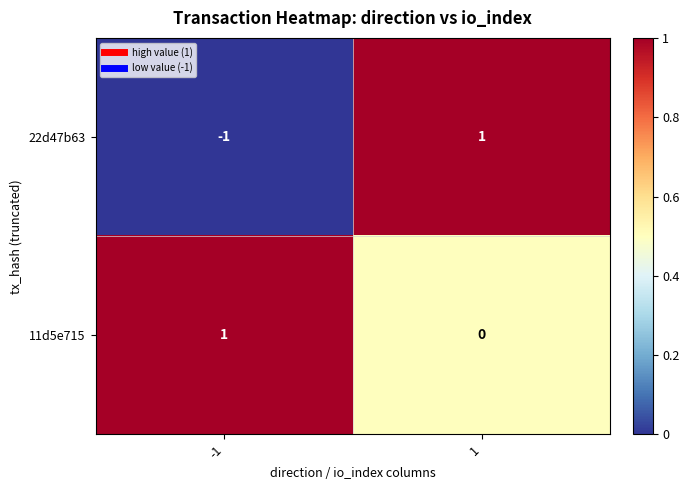

At how many categories does at least one series exceed 0?

2